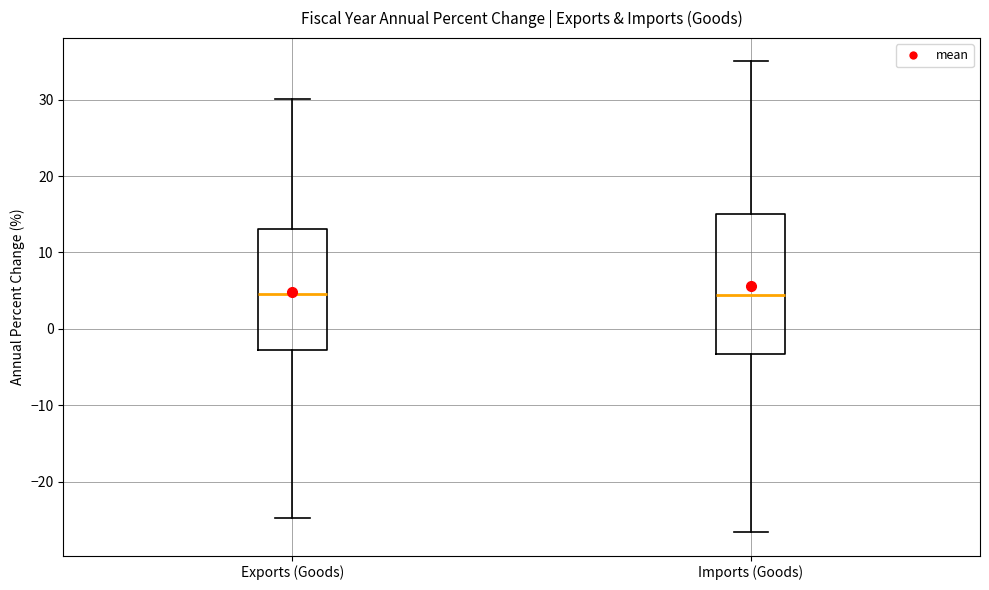

Which box is the tallest, from its lower edge to its upper edge?

Imports (Goods)